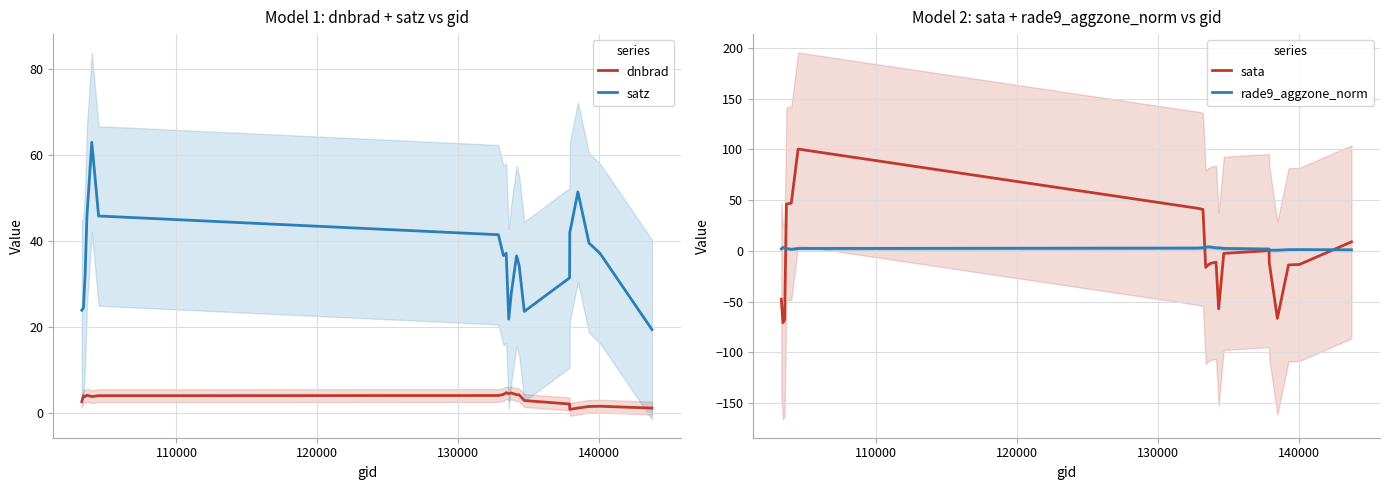

True or false: satz and dnbrad intersect in this chart.

False